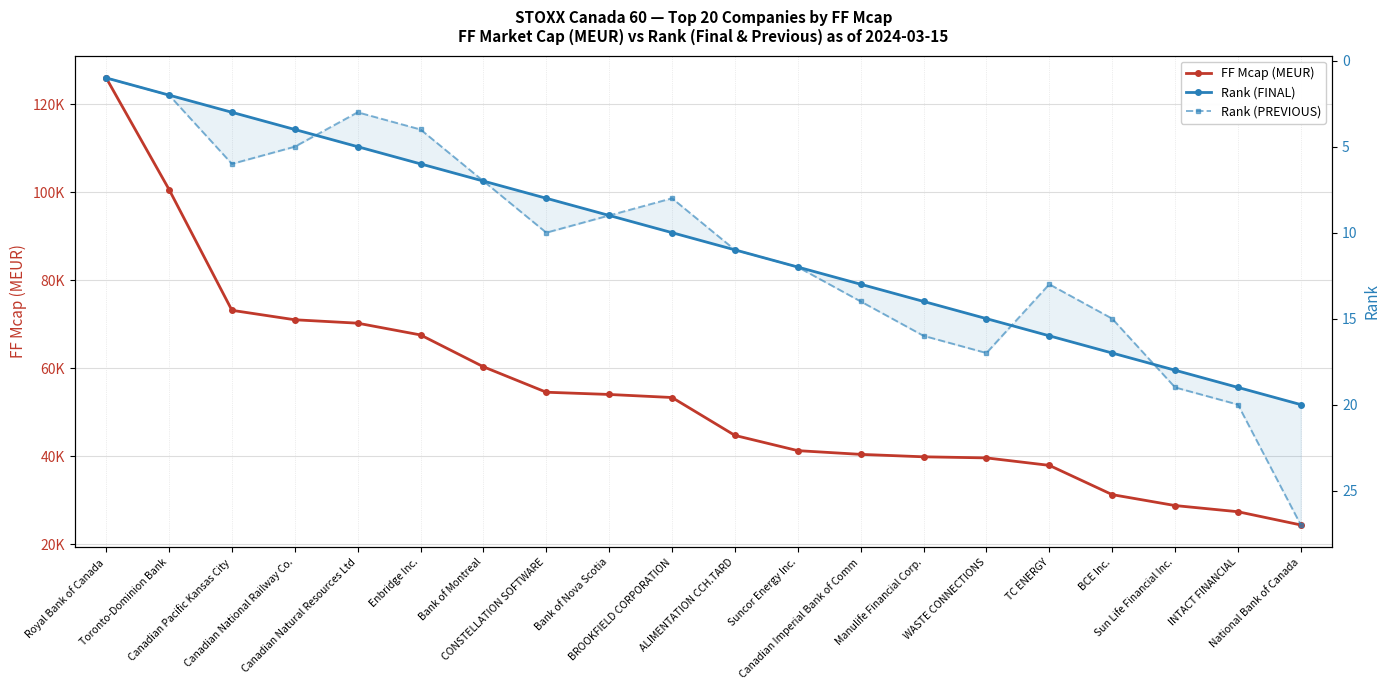

Reading left to right, extract all data points from this chart.

FF Mcap (MEUR): 125925.4	100587.1	73153.0	71006.3	70231.1	67557.9	60331.6	54552.8	54044.5	53352.6	44745.0	41287.1	40442.2	39887.5	39639.6	37944.0	31301.1	28818.7	27418.8	24412.6
Rank (FINAL): 1.0	2.0	3.0	4.0	5.0	6.0	7.0	8.0	9.0	10.0	11.0	12.0	13.0	14.0	15.0	16.0	17.0	18.0	19.0	20.0
Rank (PREVIOUS): 1.0	2.0	6.0	5.0	3.0	4.0	7.0	10.0	9.0	8.0	11.0	12.0	14.0	16.0	17.0	13.0	15.0	19.0	20.0	27.0